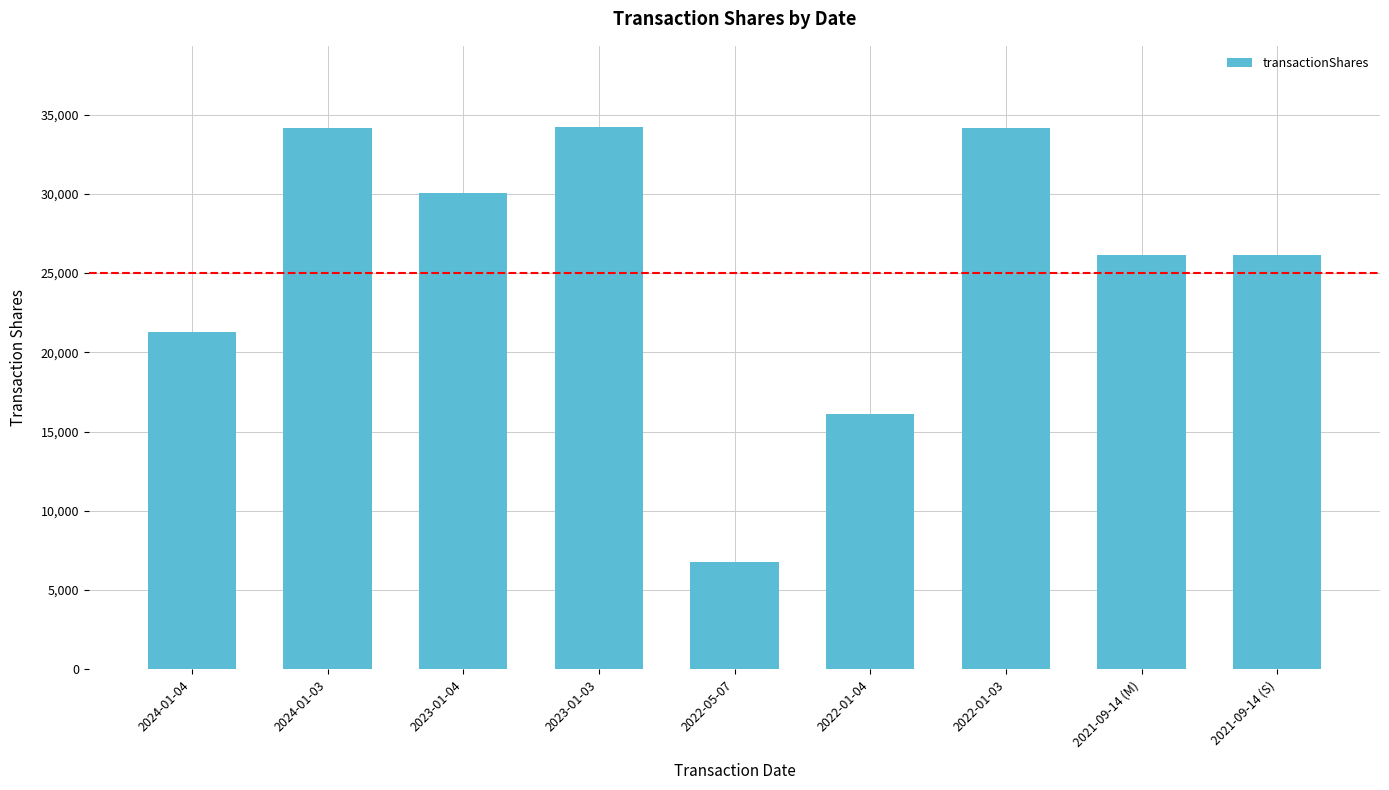

What is the label of the 8th bar from the right?

2024-01-03